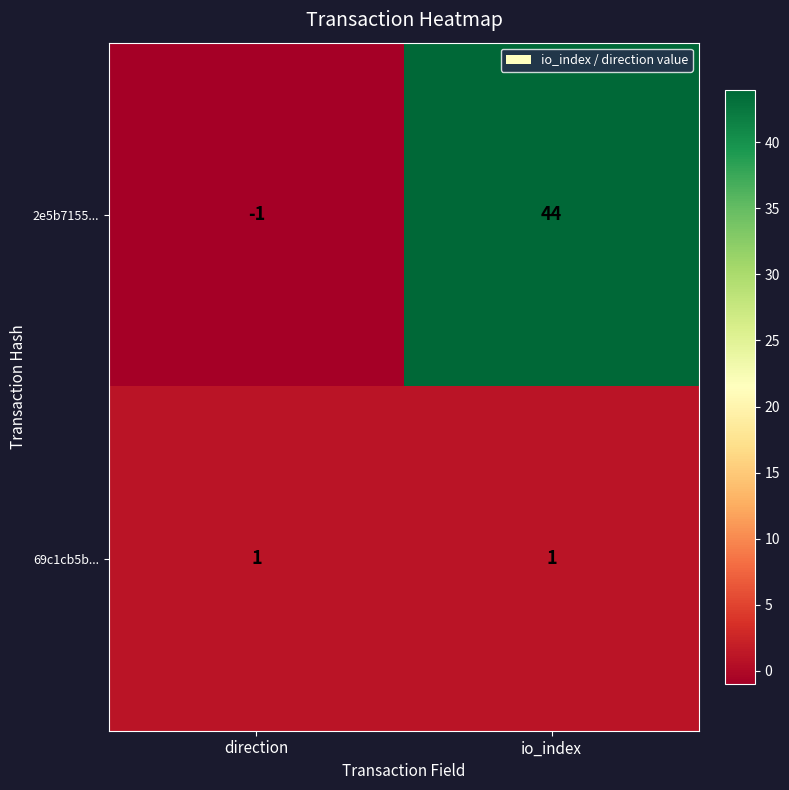

Which series has the largest total across all categories?

2e5b7155...